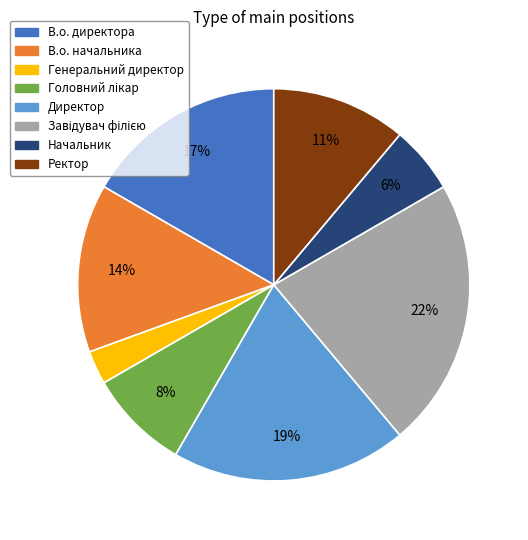

Is there any slice that represents more than half of the pie?

No